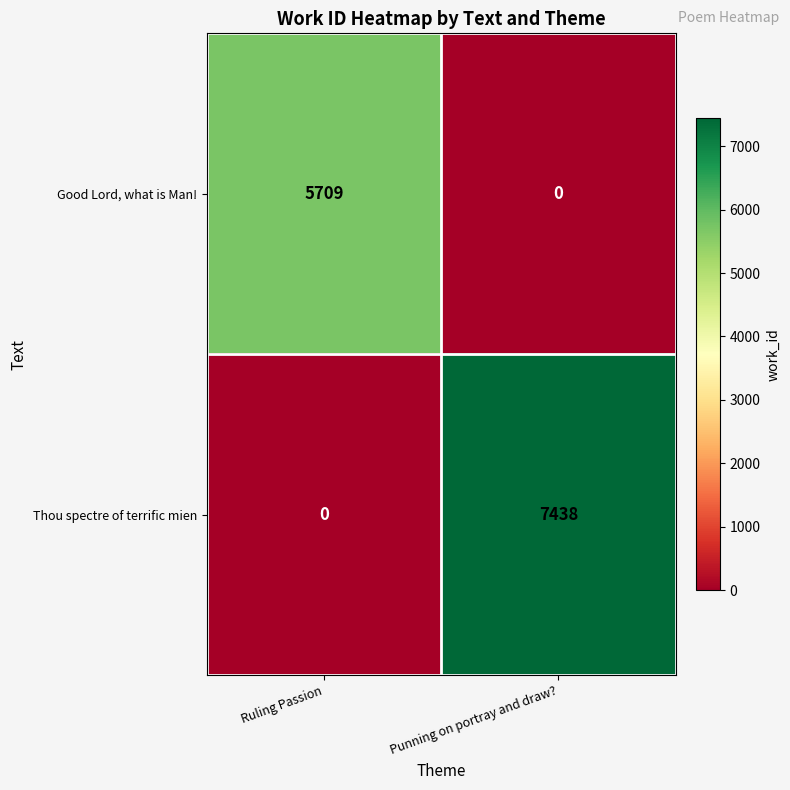

List the series in order of their overall mean, lowest first.

Good Lord, what is Man!, Thou spectre of terrific mien